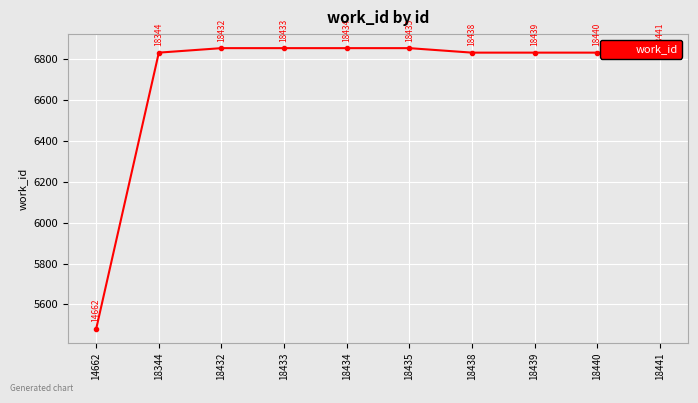

What is the sum of the values at 18434 and 18439?

13688